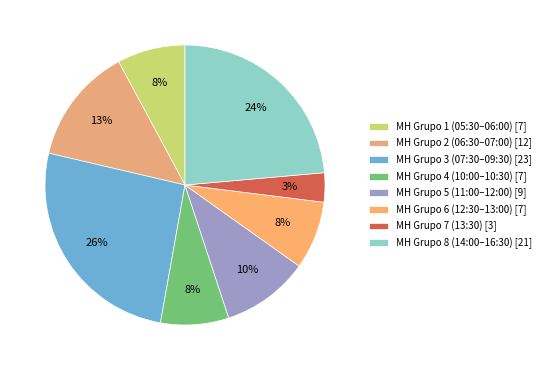

Which slice is the smallest?

MH Grupo 7 (13:30) [3]